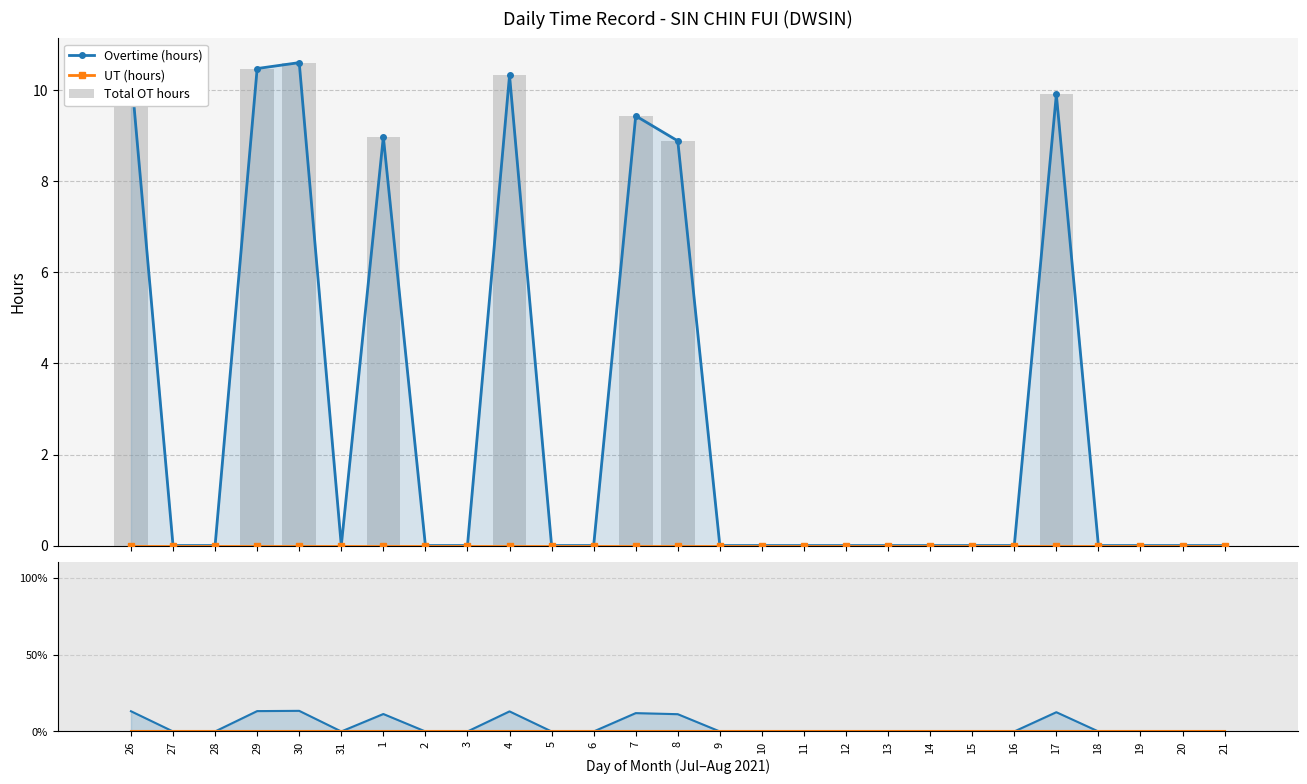

Is the value of UT % at 29 greater than the value of Overtime (hours) at 10?

No